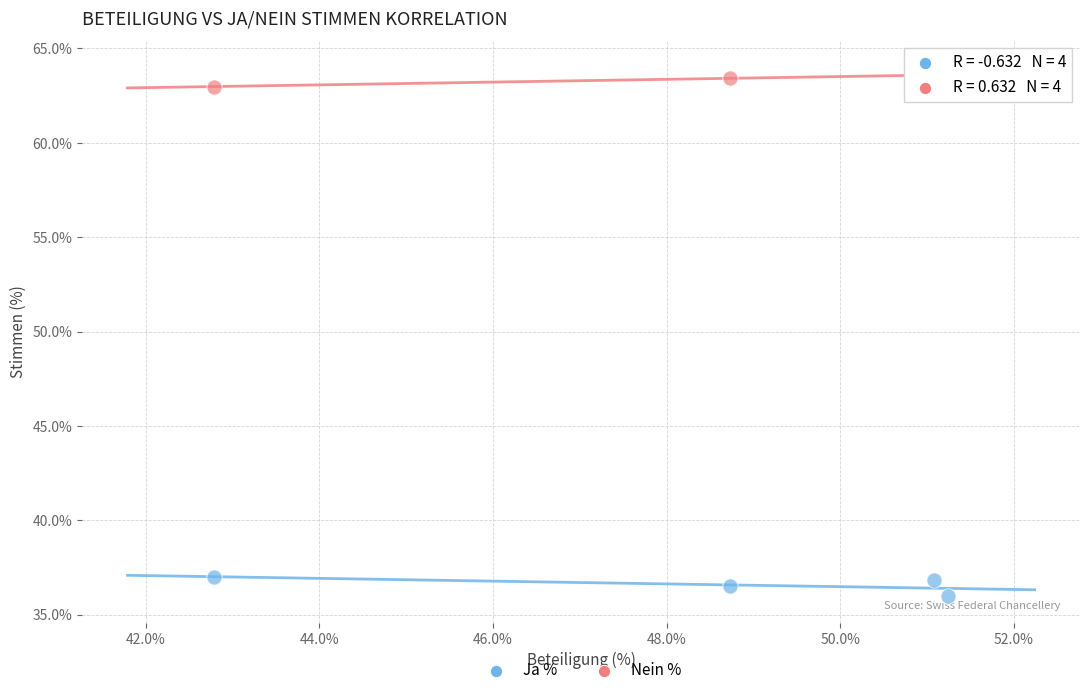

Which series contains the highest Y value?

Nein %